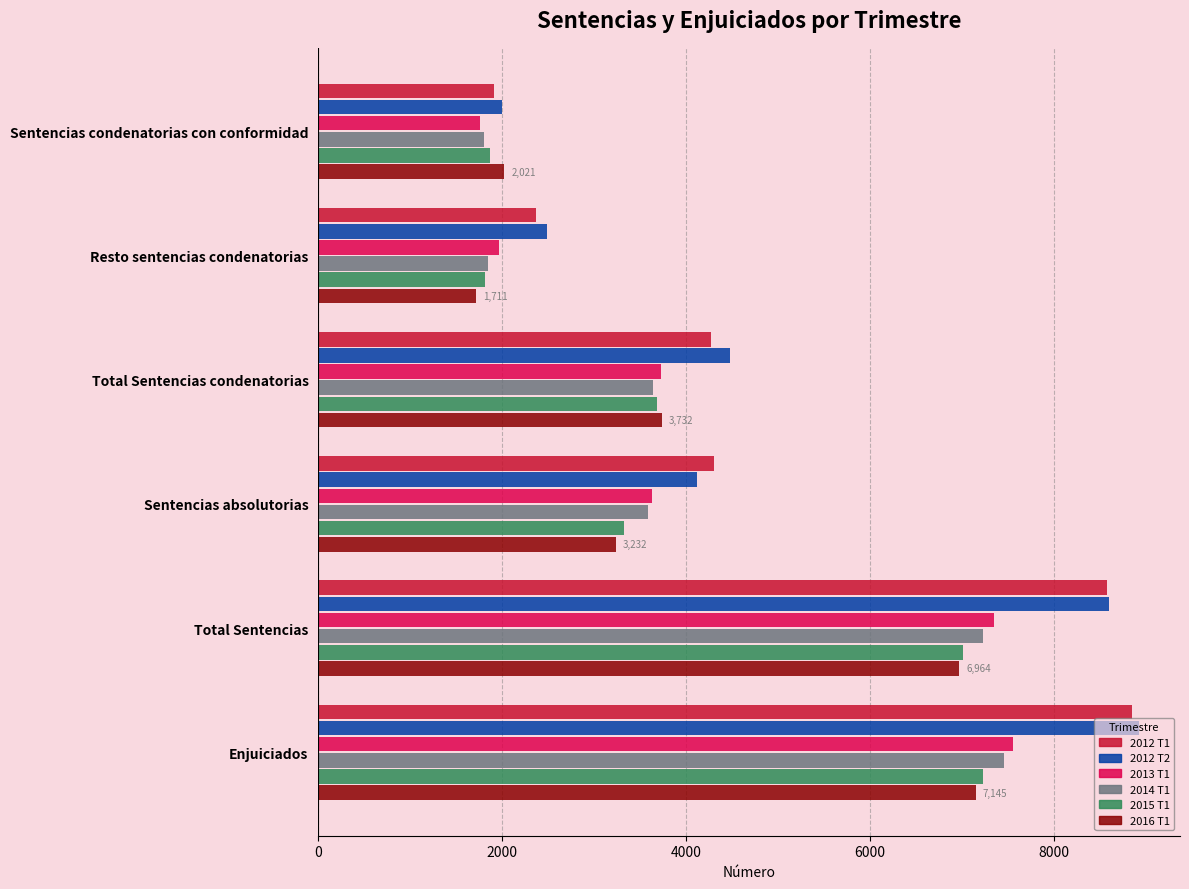

Which series has the widest spread of values?

2012 T1